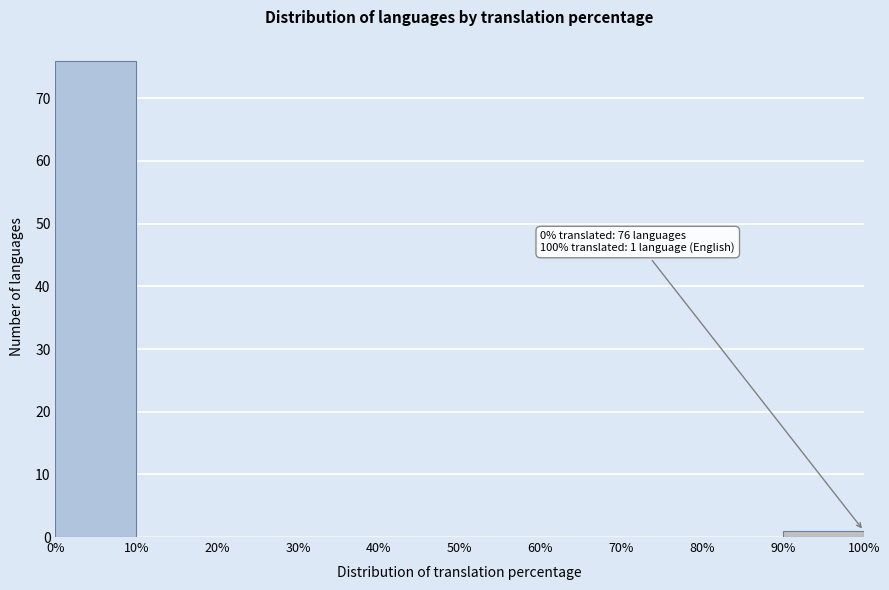

Which range on the x-axis has the tallest bar?

0% to 10%